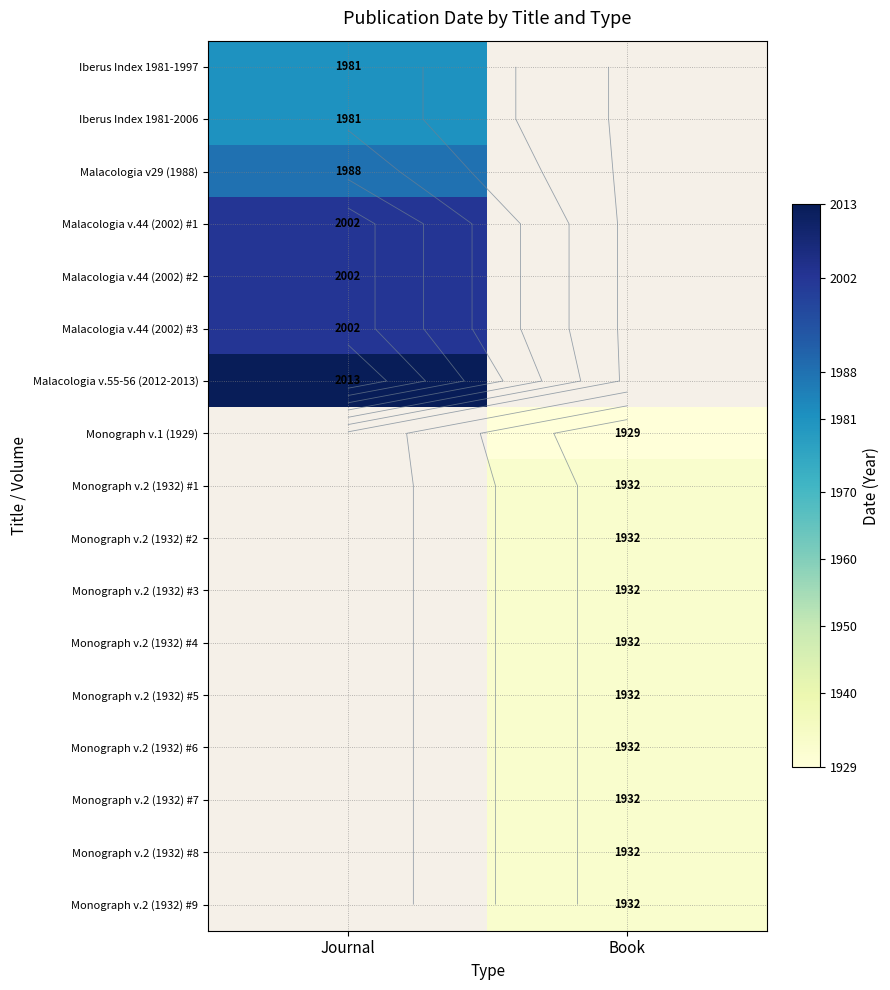

The value of Monograph v.2 (1932) #1 at Book is 872.4. True or false?

False